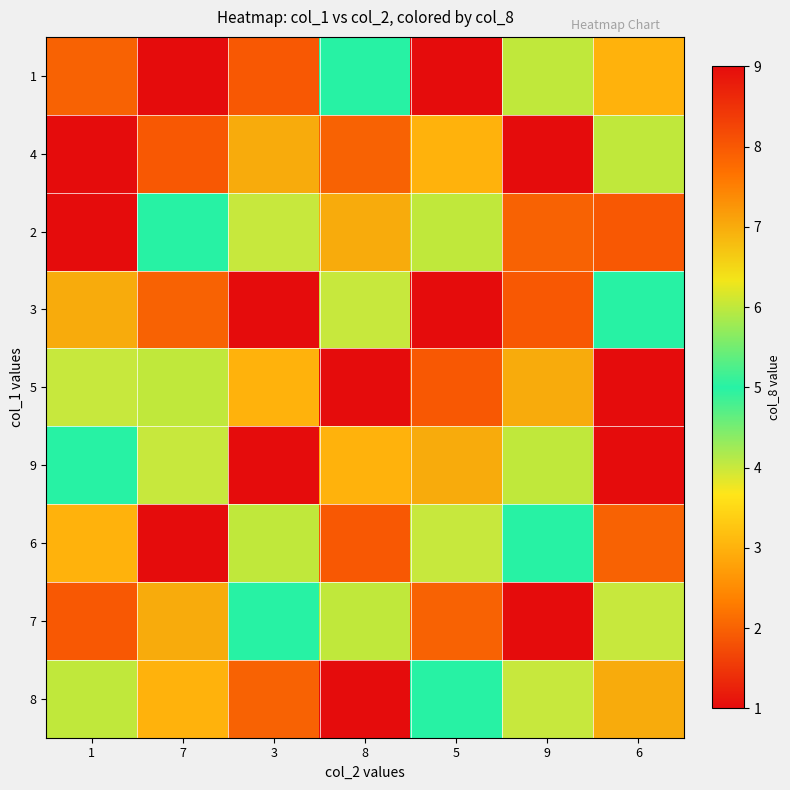

At how many categories does at least one series exceed 6?

7